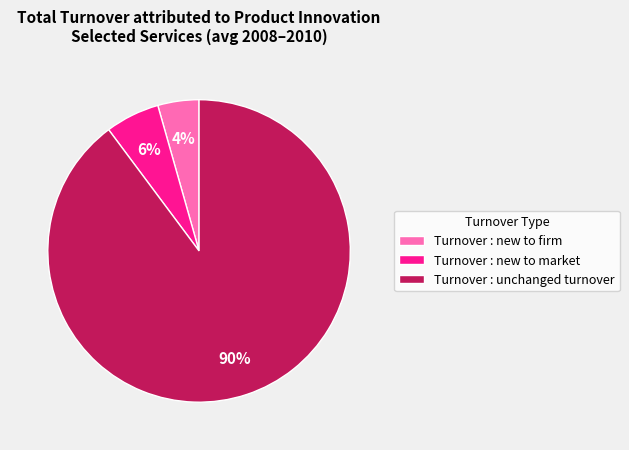

Is the sum of Turnover : unchanged turnover and Turnover : new to firm greater than half?

Yes